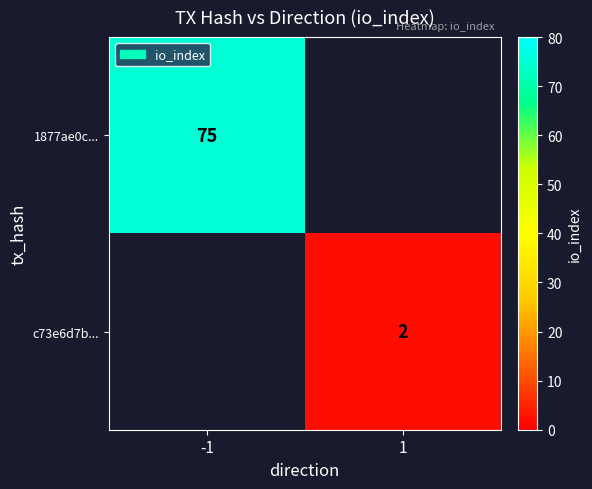

What is the smallest value displayed?

2.0